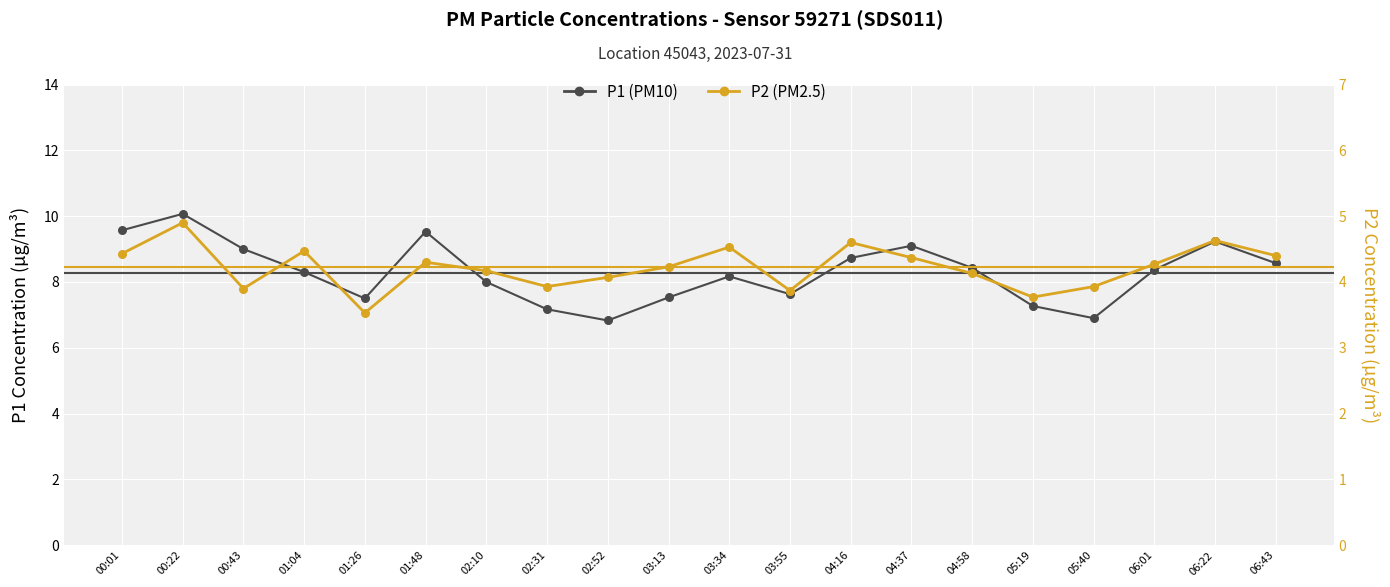

What are all the series names shown in the legend?

P1 (PM10), P2 (PM2.5)